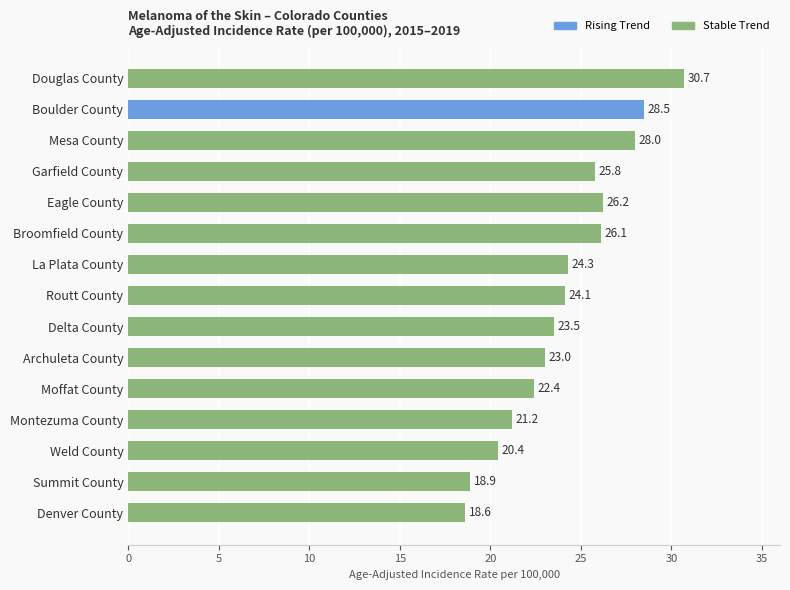

What is the ratio of the value at Delta County to the value at Moffat County?

1.0